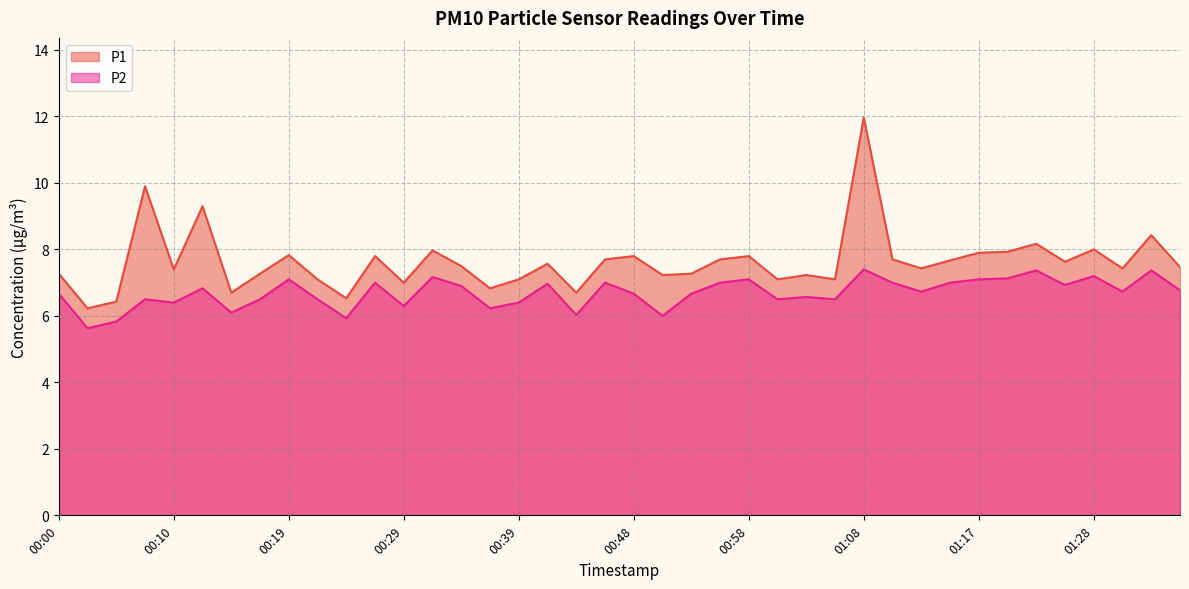

Which series has the largest total across all categories?

P1